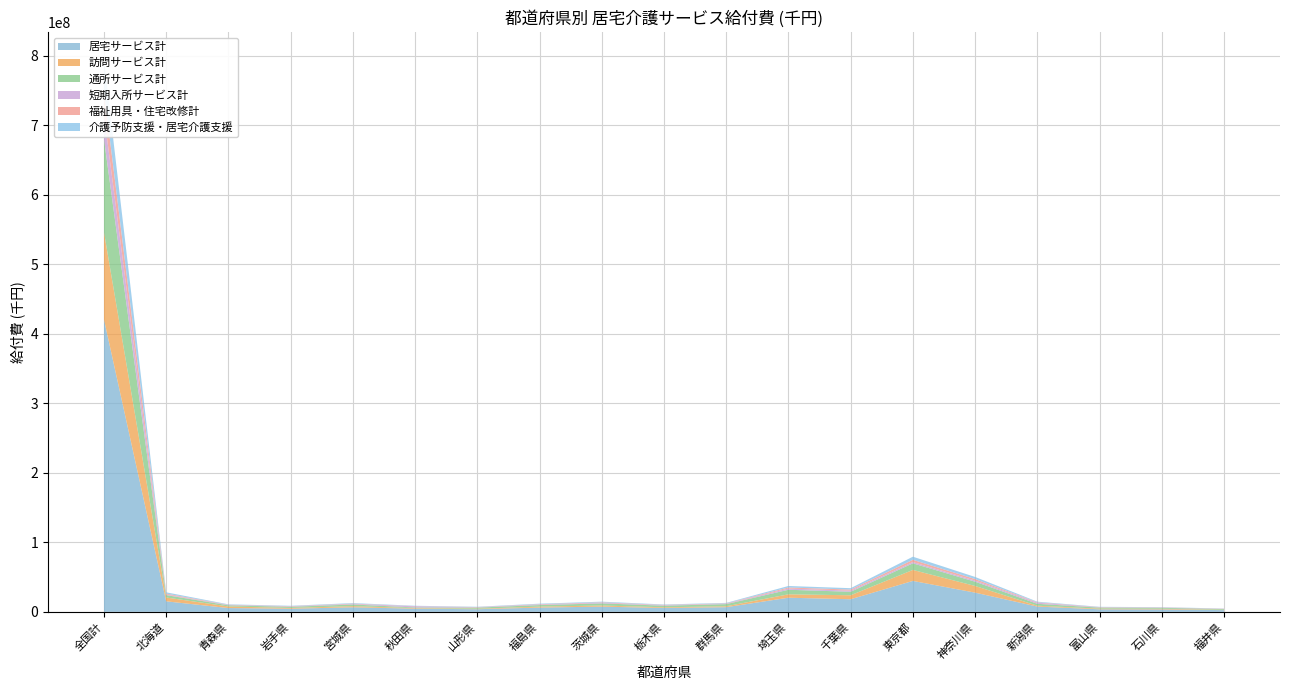

Reading left to right, extract all data points from this chart.

居宅サービス計: 全国計=420712101.6	北海道=15137295.4	青森県=5466823.9	岩手県=4464881.9	宮城県=6571056.2	秋田県=4568759.3	山形県=3782032.6	福島県=6143526.7	茨城県=7525658.5	栃木県=5532227.9	群馬県=6724908.8	埼玉県=20350206.8	千葉県=18145878.7	東京都=44522767.8	神奈川県=27642939.6	新潟県=7599335.9	富山県=3648864.7	石川県=3486582.5	福井県=2492920.1
訪問サービス計: 全国計=125645396.9	北海道=5494276.3	青森県=2293373.9	岩手県=1150359.1	宮城県=1635843.5	秋田県=814447.5	山形県=702526.6	福島県=1384546.8	茨城県=1586931.9	栃木県=1053668.1	群馬県=1295509.8	埼玉県=4865859.0	千葉県=5728895.4	東京都=15780197.0	神奈川県=9602581.6	新潟県=1233581.9	富山県=965045.2	石川県=987429.7	福井県=422534.9
通所サービス計: 全国計=133856800.3	北海道=3474729.1	青森県=1637944.4	岩手県=1644099.2	宮城県=2367924.4	秋田県=942869.5	山形県=1620275.2	福島県=2189081.4	茨城県=3071626.5	栃木県=2261272.8	群馬県=3091565.7	埼玉県=6556655.2	千葉県=5023376.8	東京都=9511721.6	神奈川県=6143534.4	新潟県=2752254.3	富山県=1453780.6	石川県=1278365.0	福井県=1097571.9
短期入所サービス計: 全国計=35430592.6	北海道=892802.7	青森県=493072.3	岩手県=593650.8	宮城県=723521.5	秋田県=1641911.2	山形県=494271.5	福島県=739484.7	茨城県=955382.7	栃木県=665918.6	群馬県=646295.0	埼玉県=1710279.8	千葉県=1652497.4	東京都=1820840.7	神奈川県=1640900.1	新潟県=1578952.2	富山県=388290.4	石川県=362720.9	福井県=318236.7
福祉用具・住宅改修計: 全国計=32994668.4	北海道=1230811.2	青森県=325410.4	岩手県=334025.2	宮城県=537054.0	秋田県=264396.1	山形県=280952.5	福島県=547120.5	茨城県=608137.8	栃木県=493617.6	群馬県=455277.3	埼玉県=1574740.9	千葉県=1514284.9	東京都=3256235.3	神奈川県=2174436.0	新潟県=617839.3	富山県=334255.0	石川県=256118.9	福井県=206140.7
介護予防支援・居宅介護支援: 全国計=45976595.7	北海道=1888156.2	青森県=602137.6	岩手県=549059.4	宮城県=786528.9	秋田県=528101.1	山形県=436464.9	福島県=767028.8	茨城県=901114.7	栃木県=613525.7	群馬県=689716.0	埼玉県=2167750.1	千葉県=2005958.2	東京都=4480302.5	神奈川県=3024326.9	新潟県=868454.1	富山県=455499.6	石川県=370284.7	福井県=275634.8